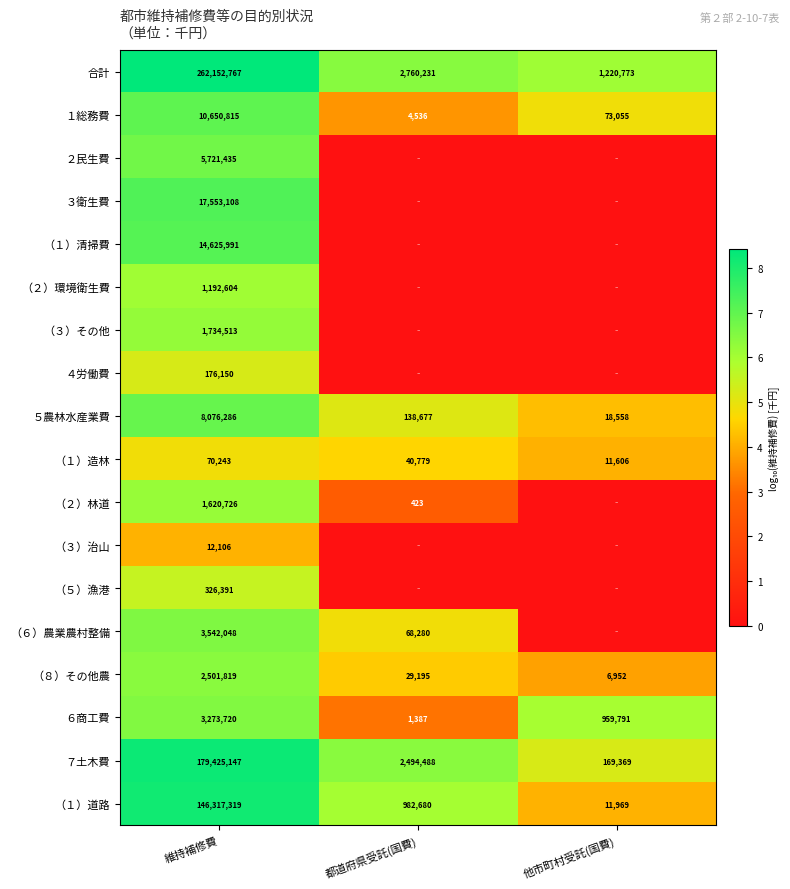

What is the maximum value for ５農林水産業費?

8076286